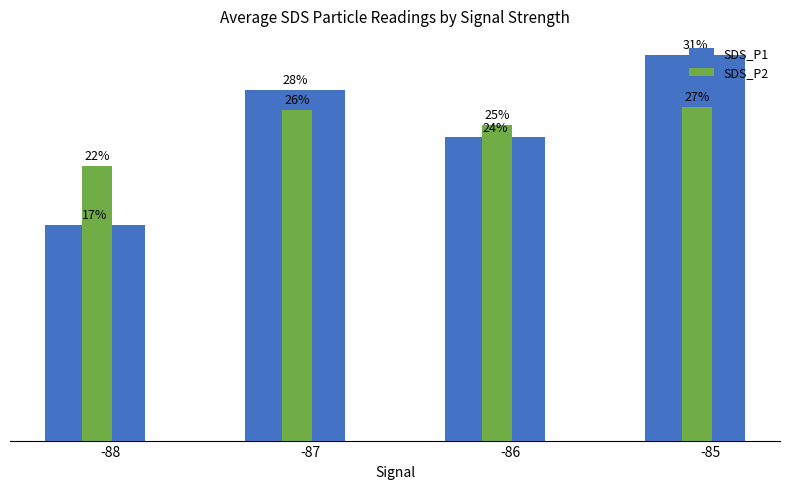

What is the sum of the SDS_P2 values at -88 and -85?

48.5